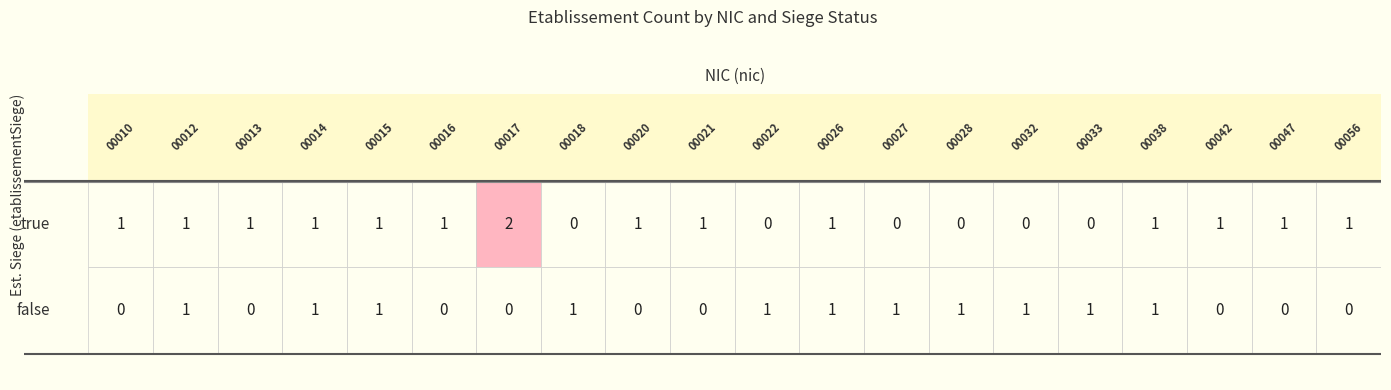

What is the sum of all 00028 values?

1